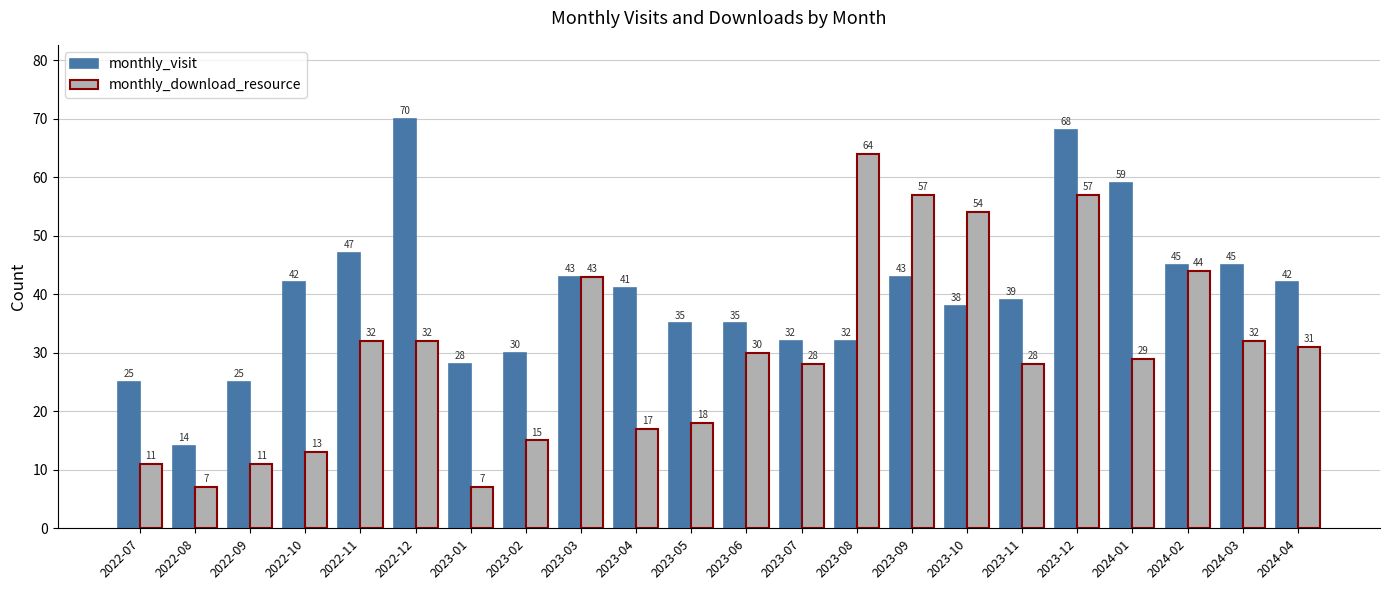

What is the difference between the monthly_download_resource values at 2024-03 and 2023-09?

25